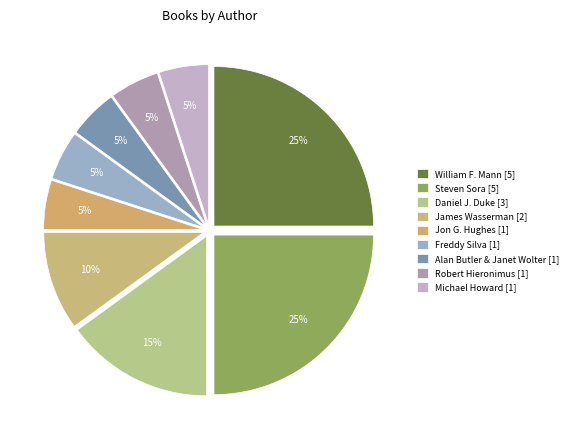

How many slices are in this pie chart?

9